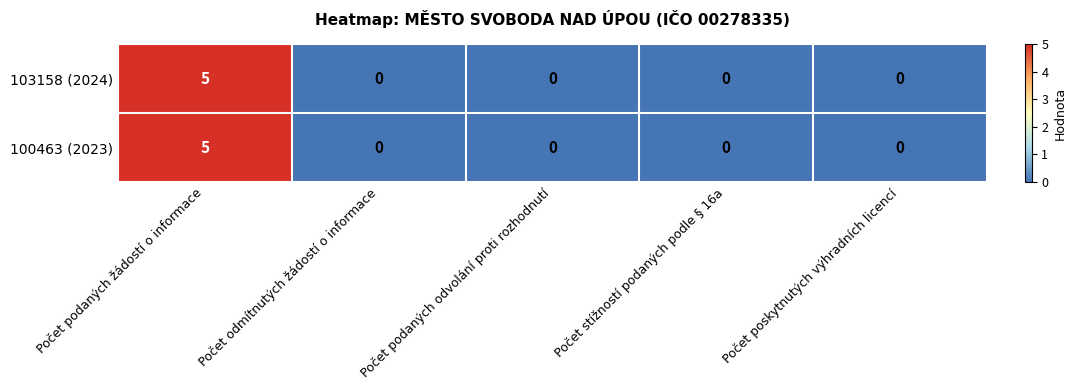

Is it true that 100463 (2023) equals -2 at Počet odmítnutých žádostí o informace?

False